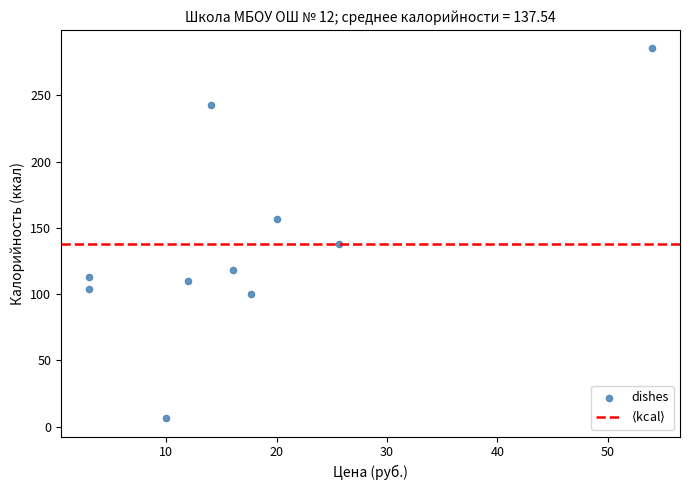

What is the average Y value?

137.5